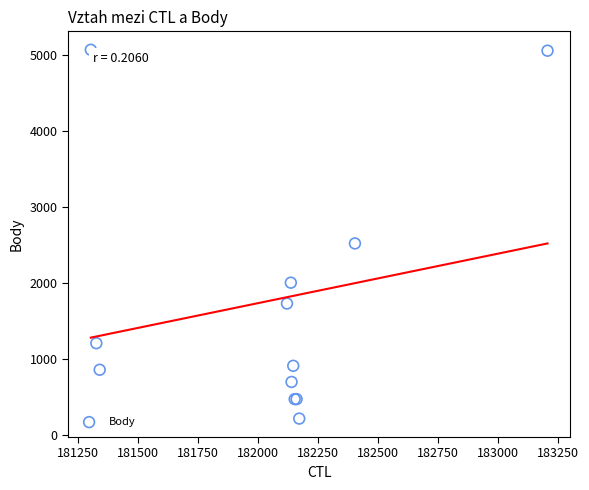

What Y value in the scatter plot is closest to 2645?

2524